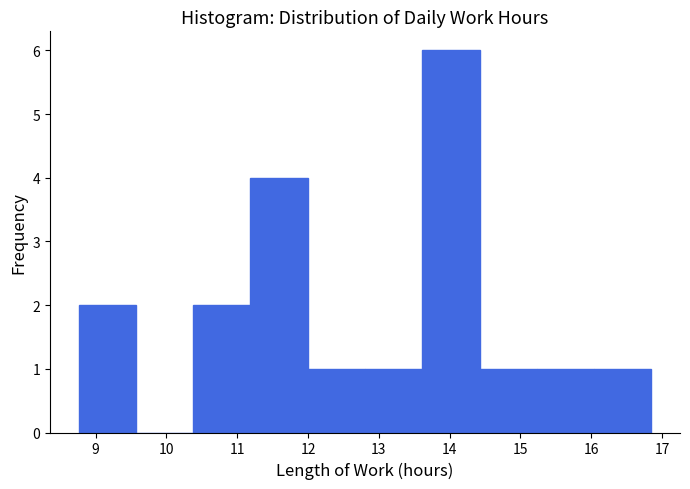

What is the height of the bar covering 10.4 to 11.2 on the x-axis? Neither the bar edges nor the heights are printed on the chart, so give them approximately, as read against the axes.

2